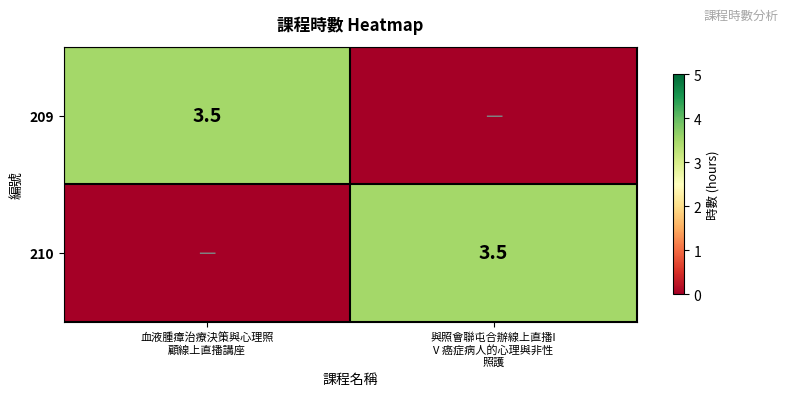

Is it true that 209 equals -2.1 at 與照會聯屯合辦線上直播I V 癌症病人的心理與非性 照護?

False